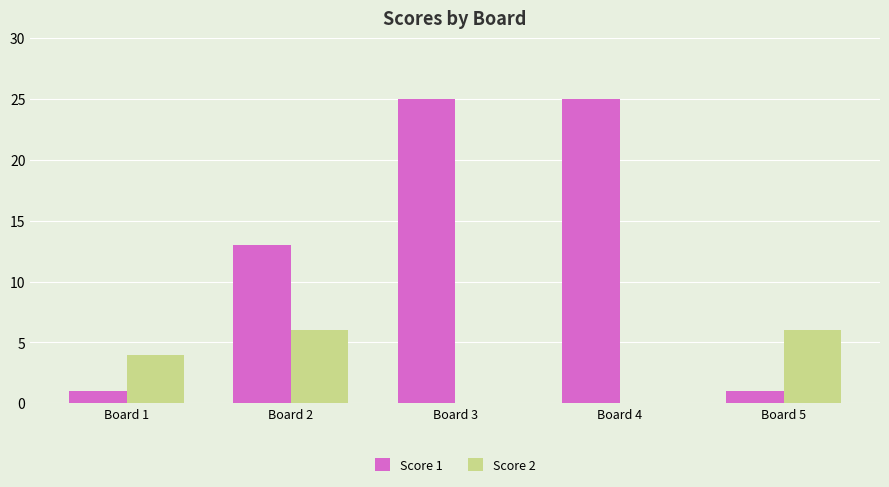

What is the total value across all series at Board 5?

7